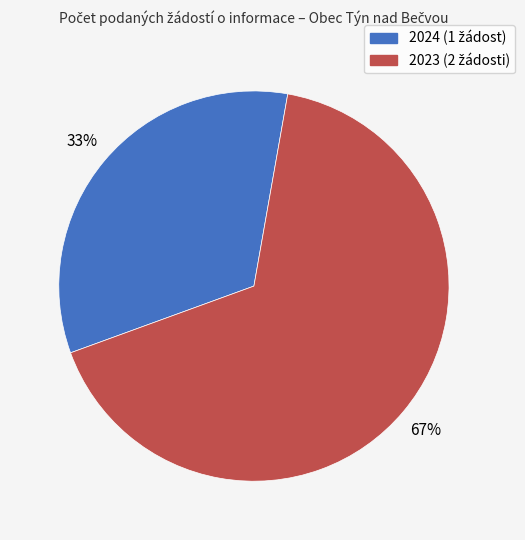

To the nearest percent, what is the average slice percentage?

50%